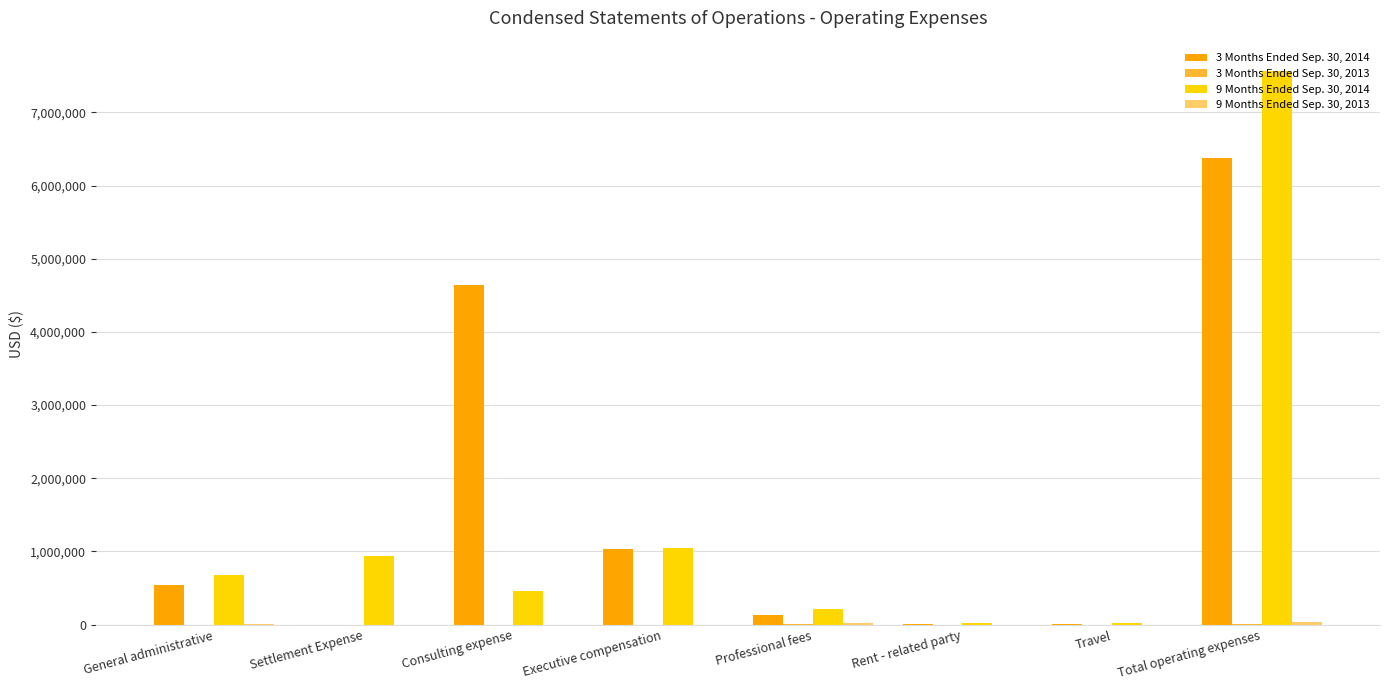

Does the chart contain stacked bars?

No